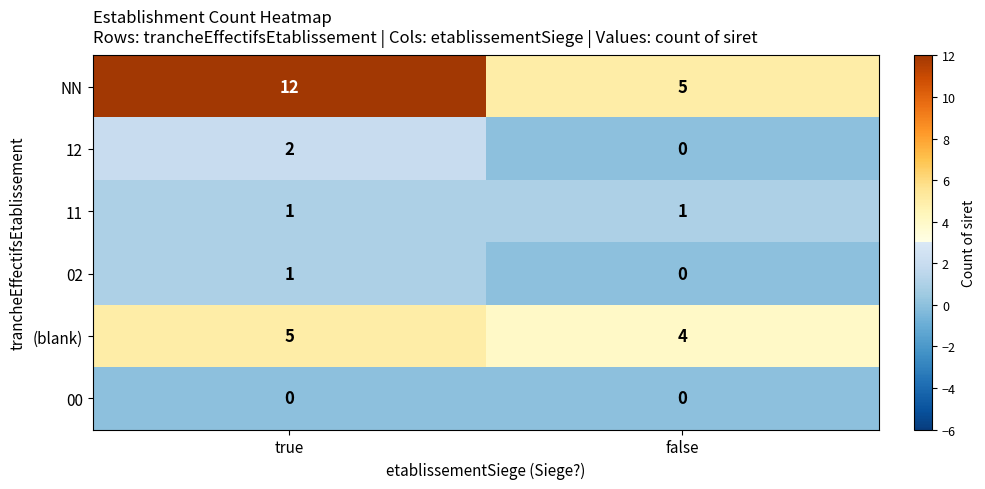

True or false: NN has a value of 2 at false.

False